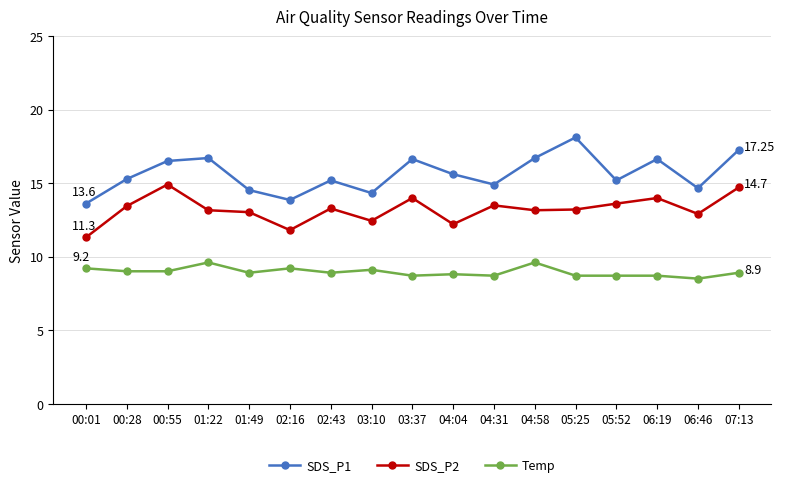

List the series in order of their peak value, highest first.

SDS_P1, SDS_P2, Temp